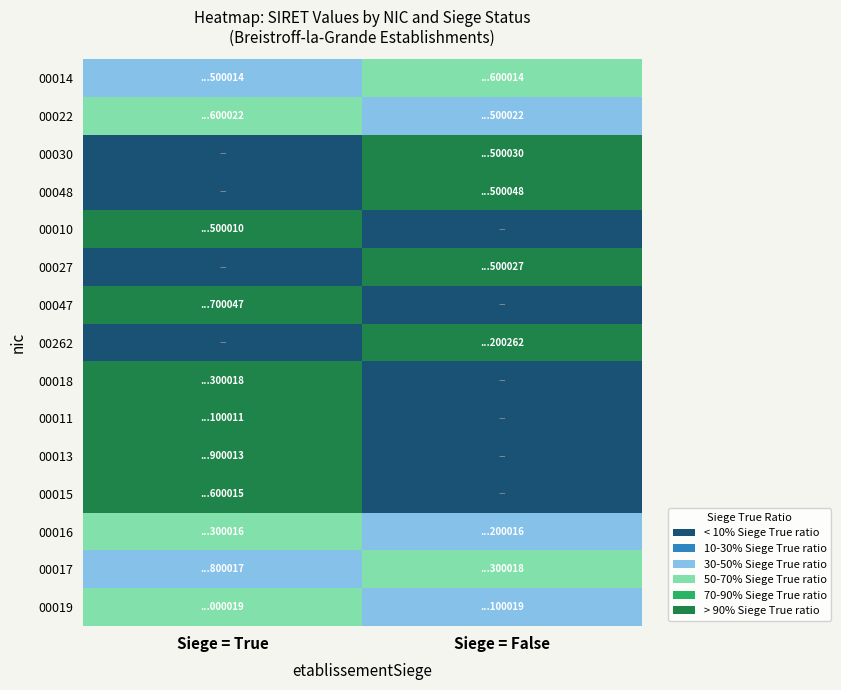

Which series changed the most between Siege = True and Siege = False?

00030